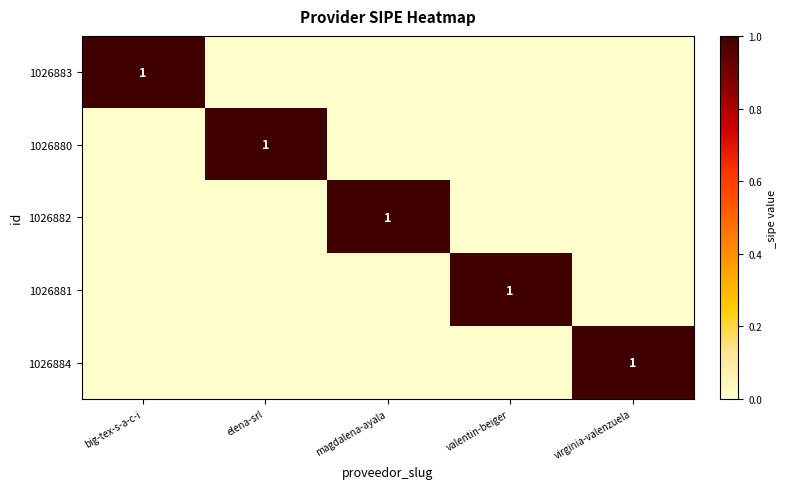

What is the sum of all 1026882 values?

1